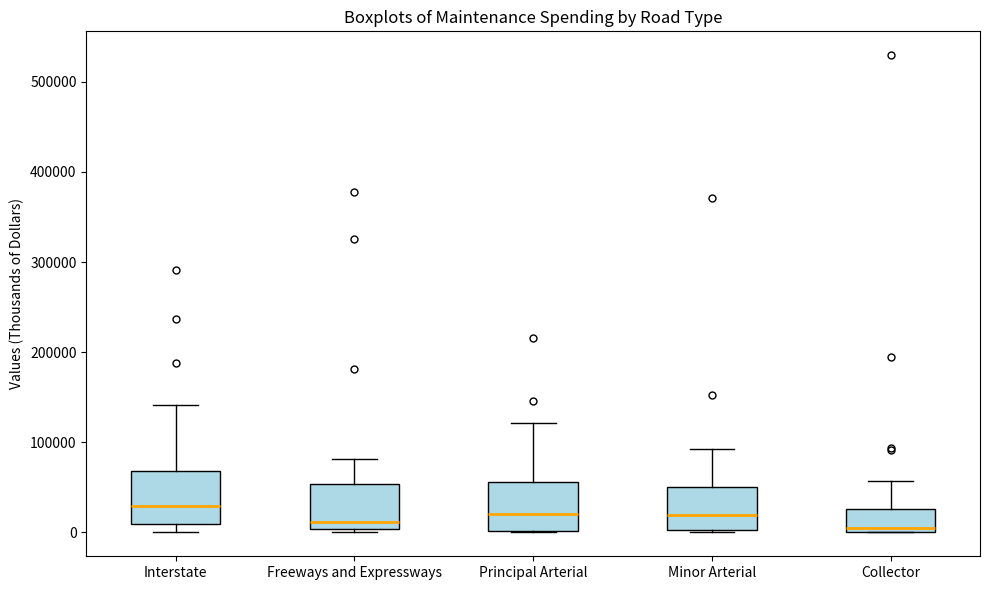

Reading left to right, transcribe this box plot: for each box, give where its median line is, the range the box spans, and where its two whiskers end, as read against the y-axis. The values are not printed on the chart, so give them approximately, as read against the axis.

Interstate: median 30000, box 10000 to 70000, whiskers 0 to 140000
Freeways and Expressways: median 10000, box 0 to 50000, whiskers 0 (just below the box's lower edge) to 80000
Principal Arterial: median 20000, box 0 to 60000, whiskers 0 to 120000
Minor Arterial: median 20000, box 0 to 50000, whiskers 0 to 90000
Collector: median 0 (just above the box's lower edge), box 0 to 30000, whiskers 0 to 60000